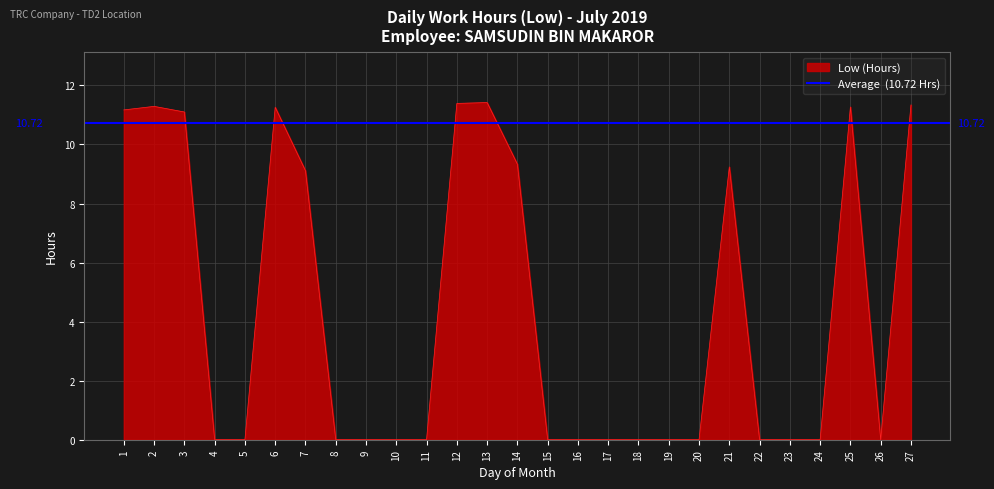

How many interior local peaks (higher than both neighbors) does the data have?

5